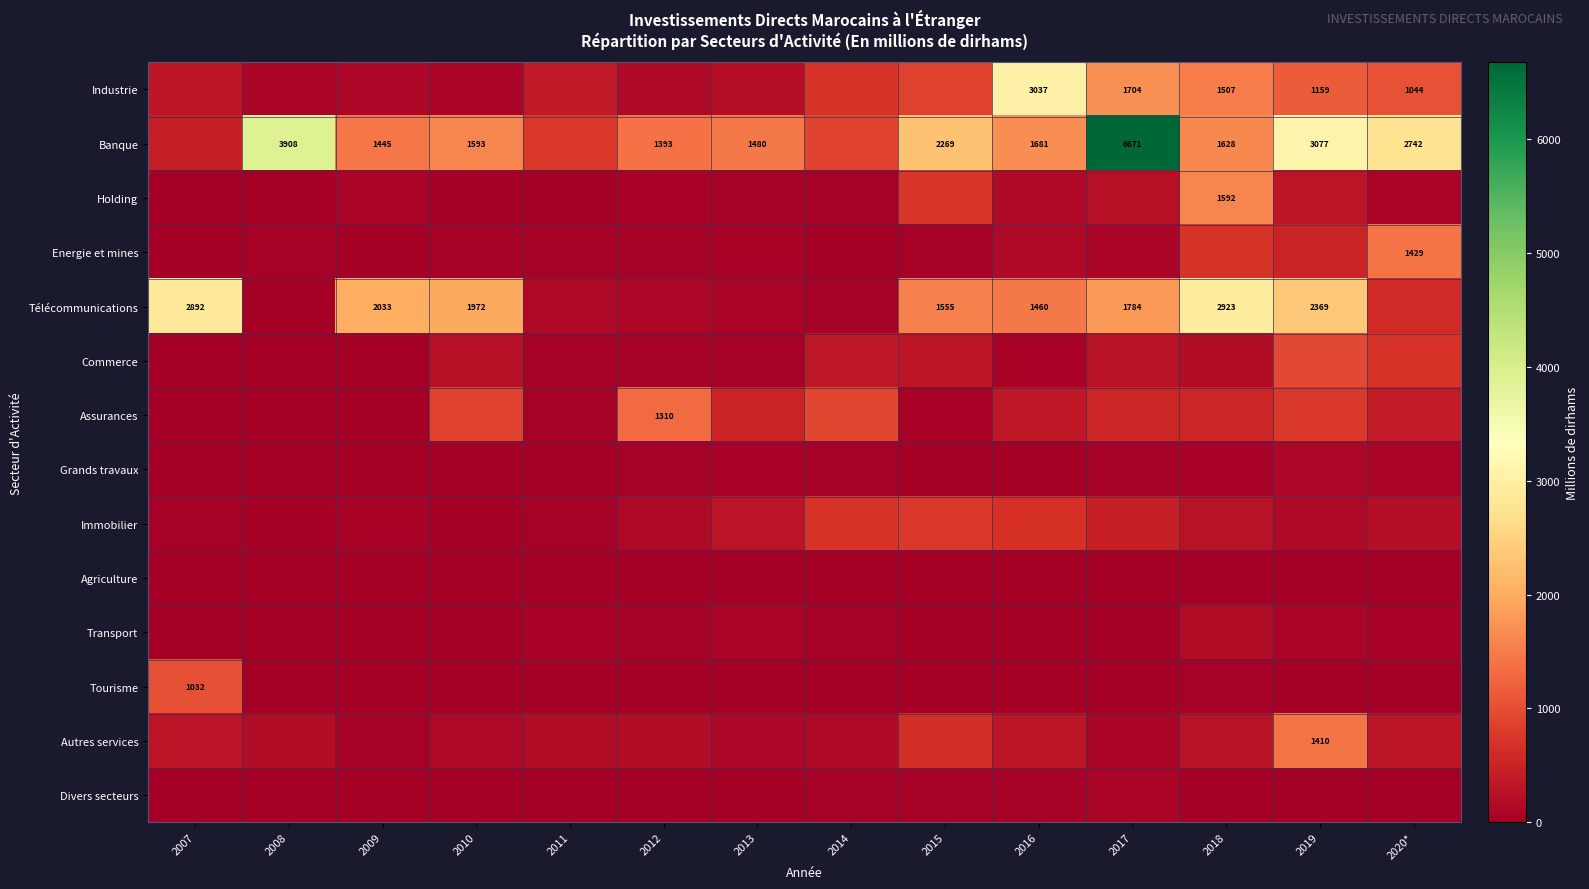

Is it true that Banque equals 728.1 at 2012?

False